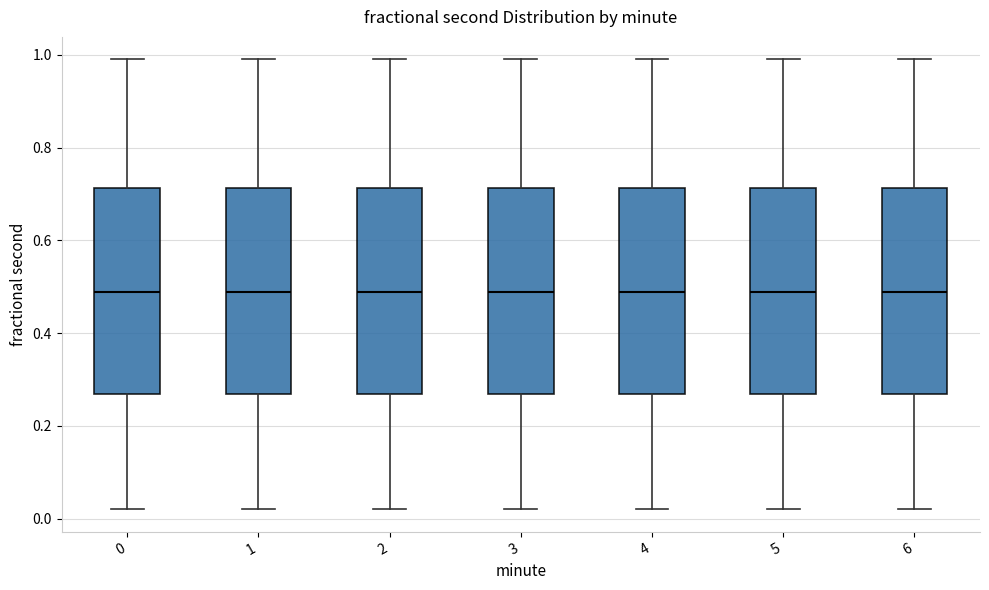

Reading left to right, transcribe this box plot: for each box, give where its median line is, the range the box spans, and where its two whiskers end, as read against the y-axis. The values are not printed on the chart, so give them approximately, as read against the axis.

0: median 0.48, box 0.26 to 0.72, whiskers 0.02 to 1.00
1: median 0.48, box 0.26 to 0.72, whiskers 0.02 to 1.00
2: median 0.48, box 0.26 to 0.72, whiskers 0.02 to 1.00
3: median 0.48, box 0.26 to 0.72, whiskers 0.02 to 1.00
4: median 0.48, box 0.26 to 0.72, whiskers 0.02 to 1.00
5: median 0.48, box 0.26 to 0.72, whiskers 0.02 to 1.00
6: median 0.48, box 0.26 to 0.72, whiskers 0.02 to 1.00